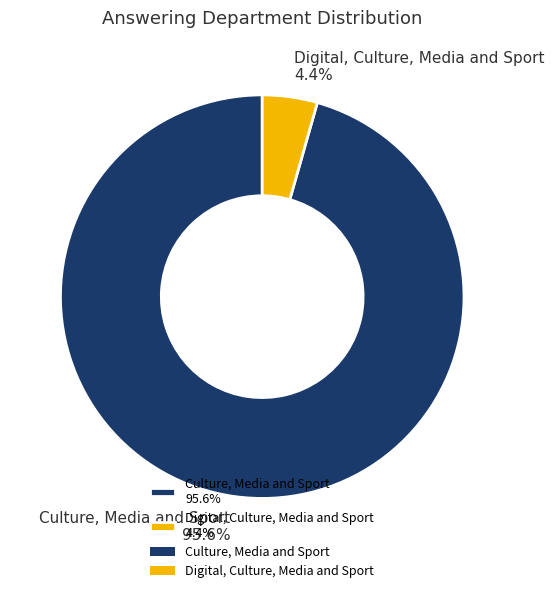

Count the number of slices in the pie.

2